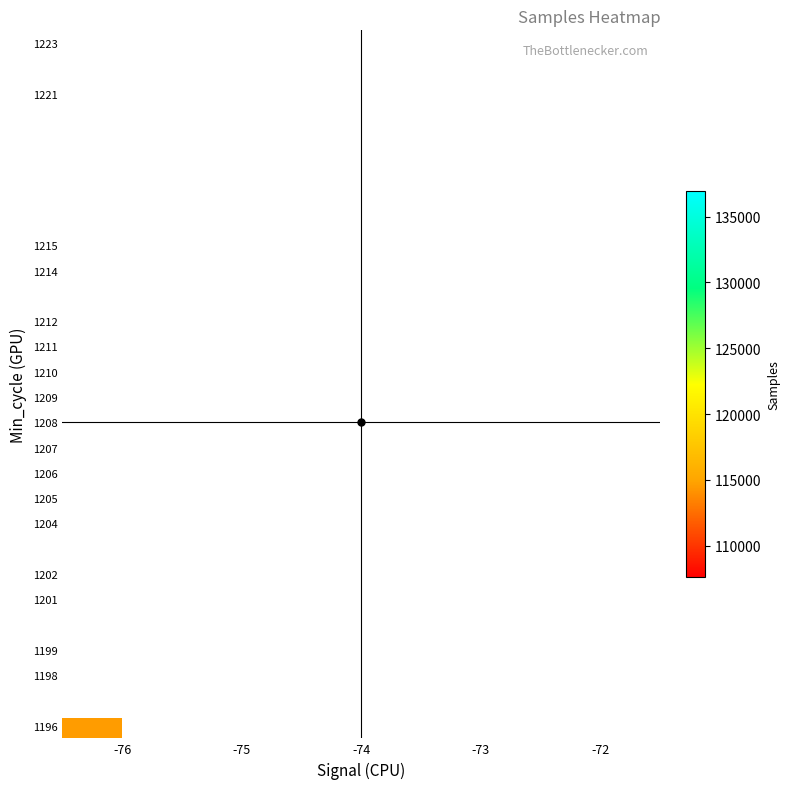

How many data points does each series have?

5